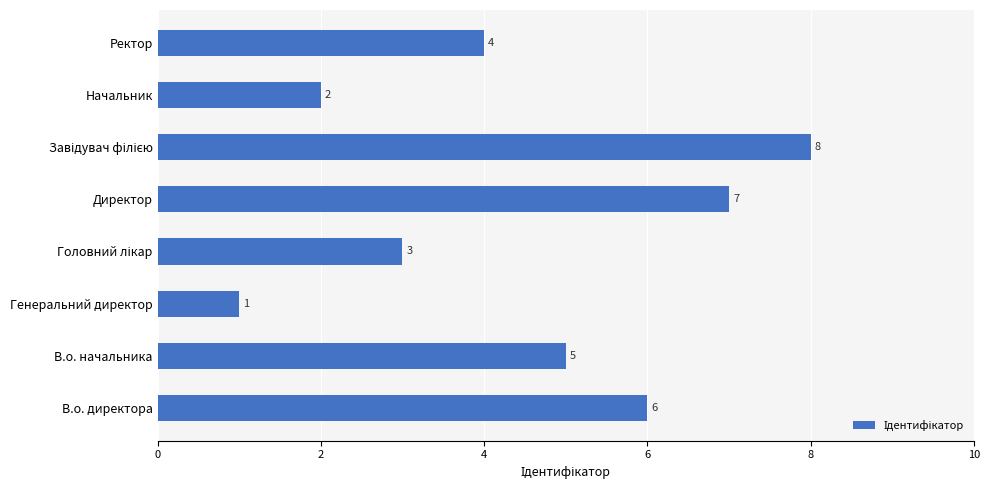

The value at В.о. директора is 6. True or false?

True